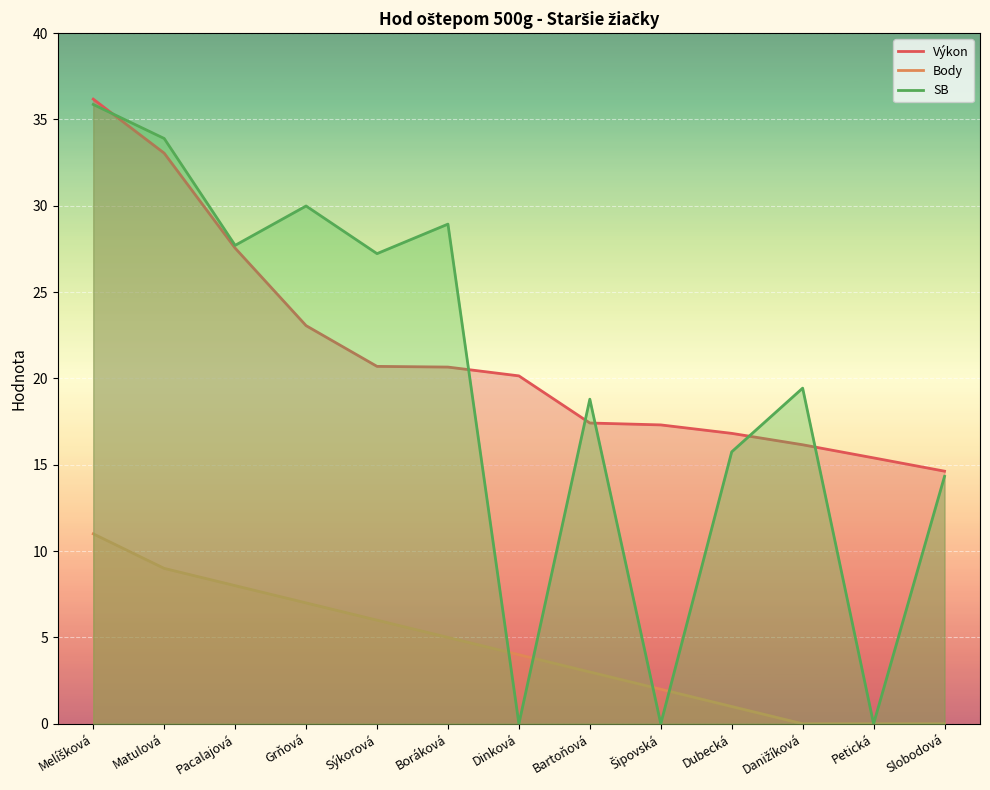

What is the sum of all Výkon values?

279.1